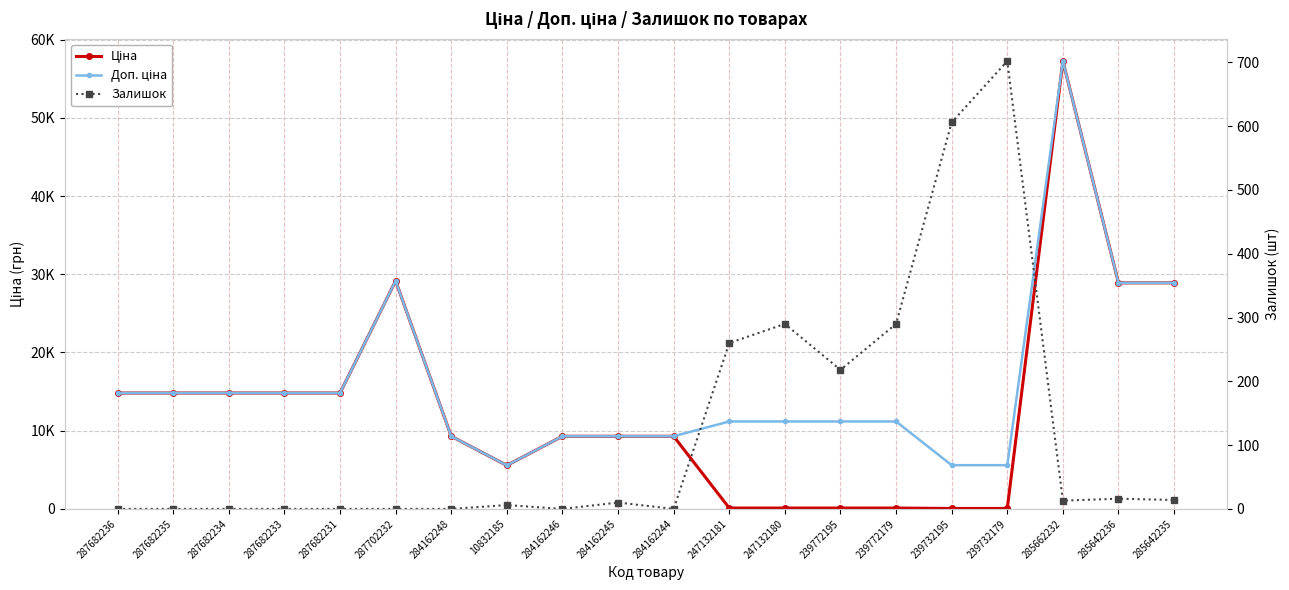

Which series has the largest range (max minus min)?

Ціна